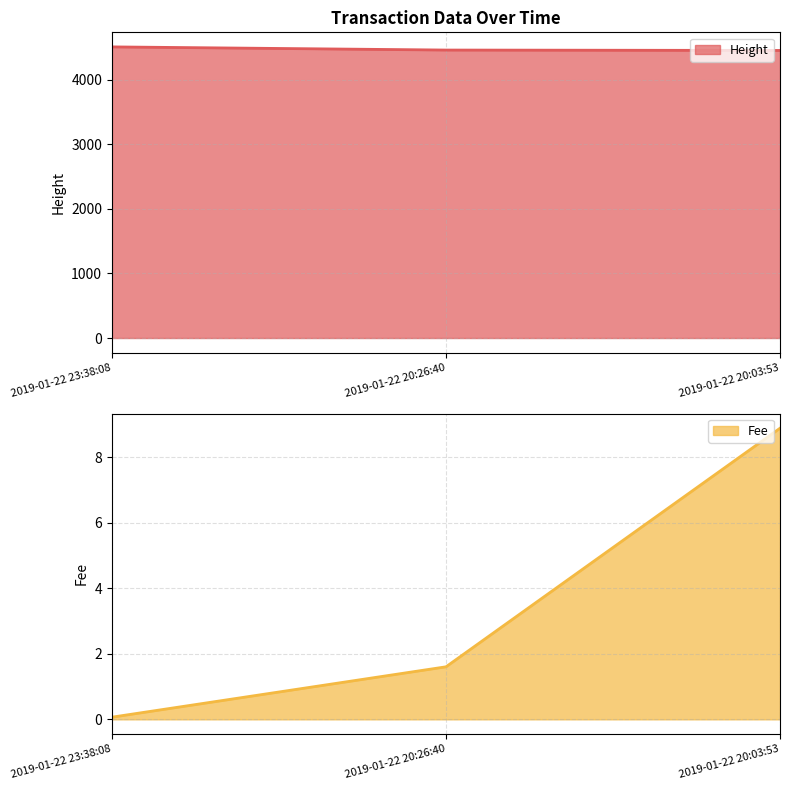

What is the value of the Height point at the 2nd from the left?

4458.0